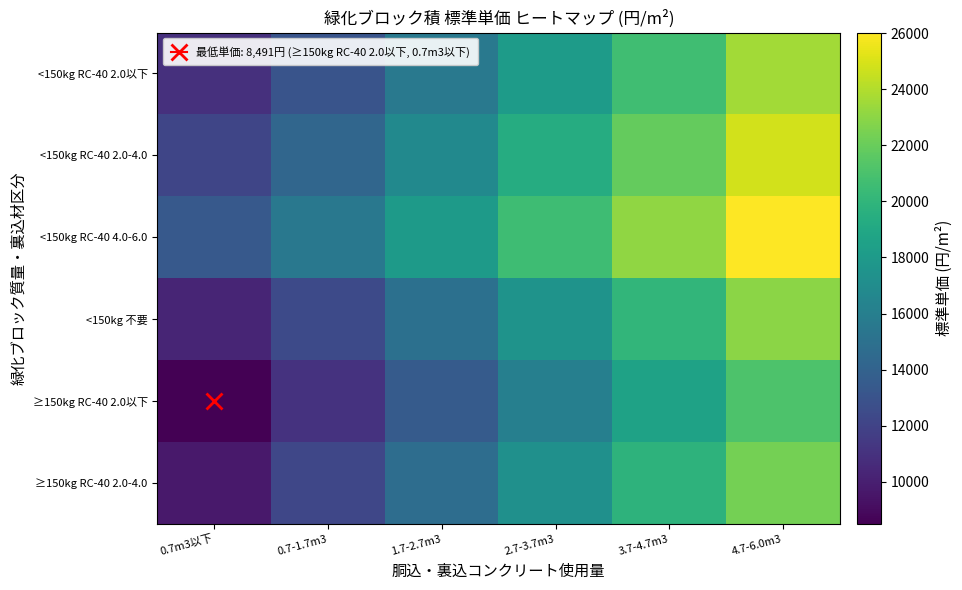

What is the total value across all series at 1.7-2.7m3?

93759